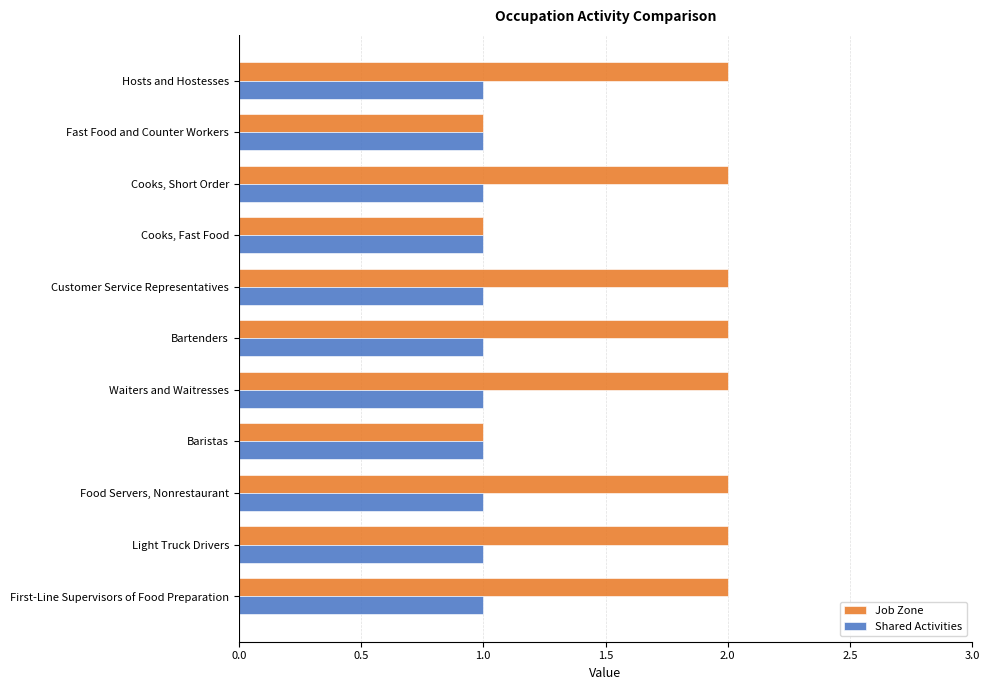

Which series has the largest range (max minus min)?

Job Zone